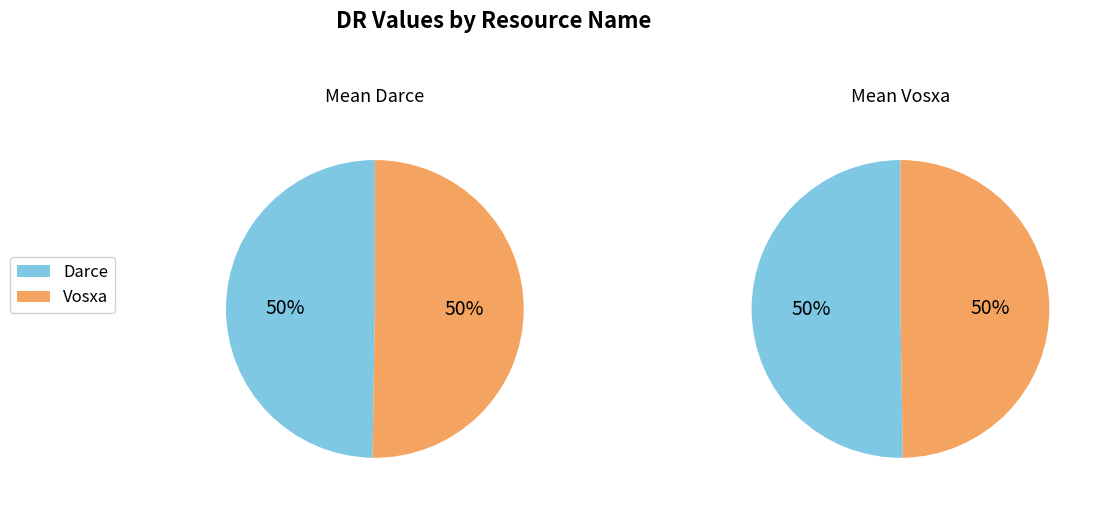

Which category has the biggest portion of the pie?

Vosxa